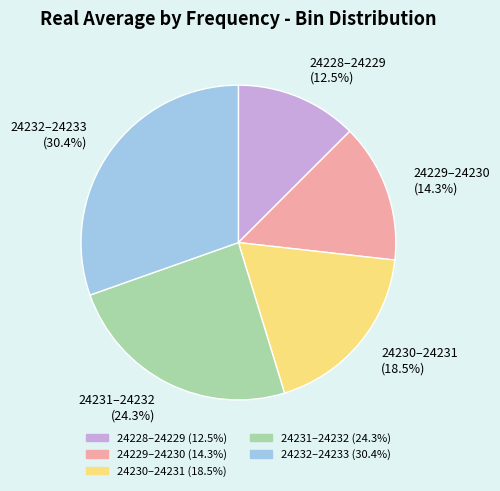

Which category has the smallest portion of the pie?

24228–24229 (12.5%)